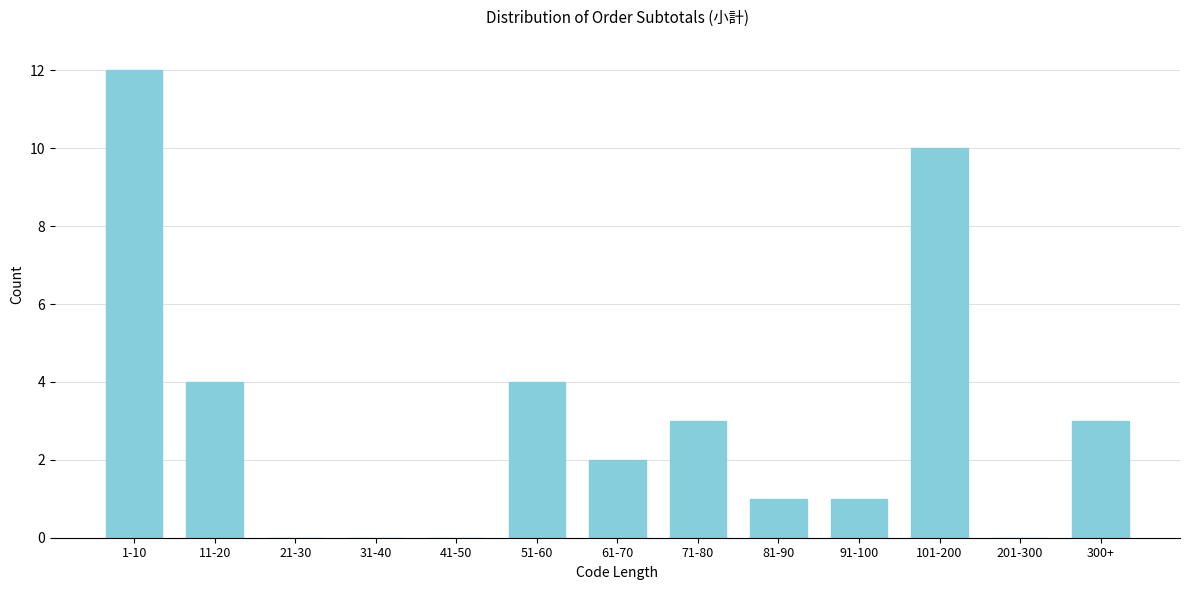

Reading right to left, what are all the values shown in this chart?

300+=3	201-300=0	101-200=10	91-100=1	81-90=1	71-80=3	61-70=2	51-60=4	41-50=0	31-40=0	21-30=0	11-20=4	1-10=12